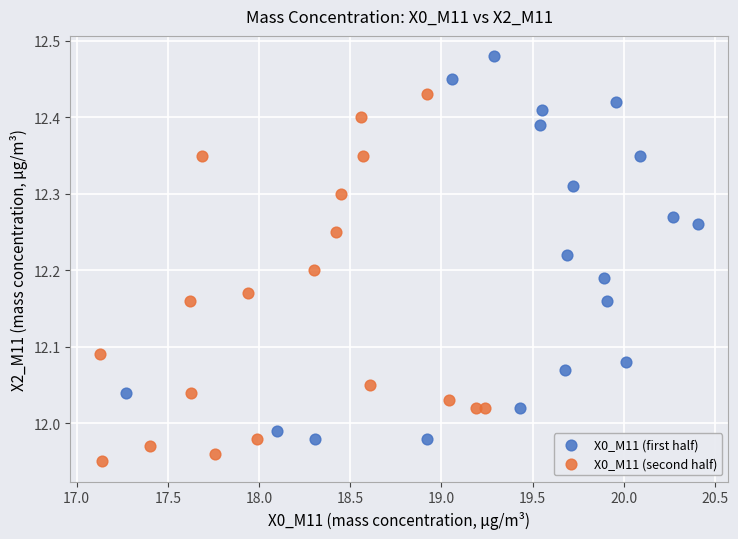

Which series reaches the minimum Y coordinate?

X0_M11 (second half)